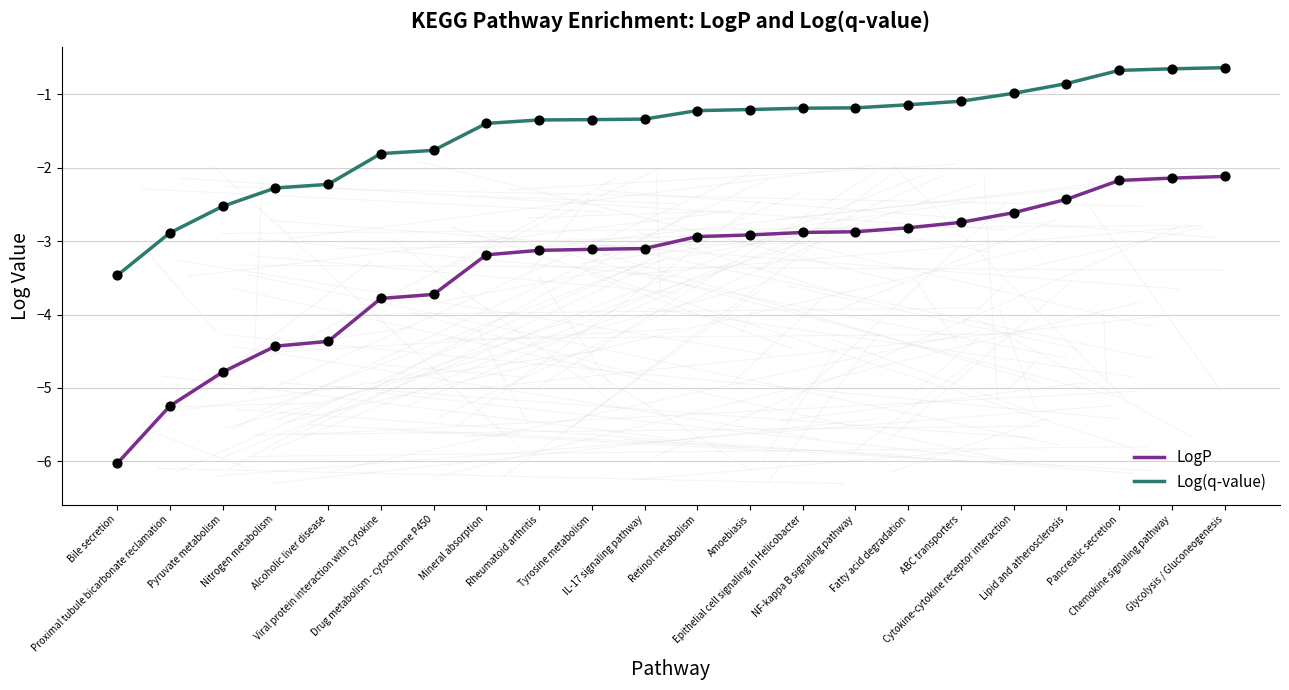

Which series has the widest spread of values?

LogP